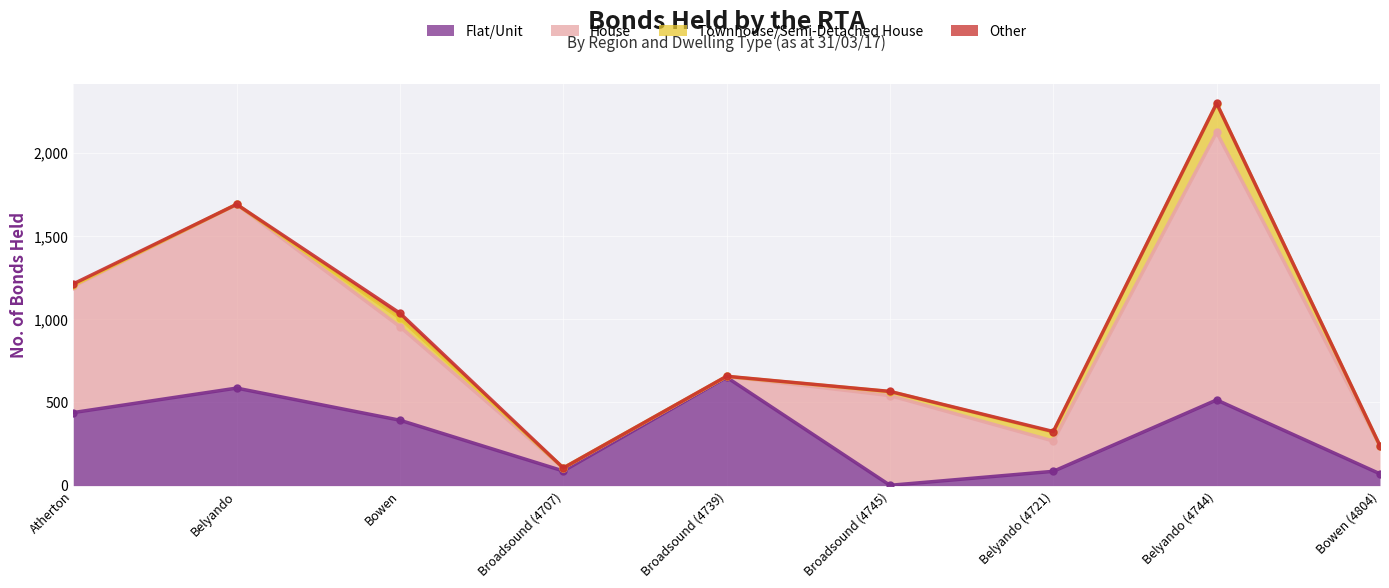

Between Bowen and Broadsound-4739, which is larger?

Broadsound-4739